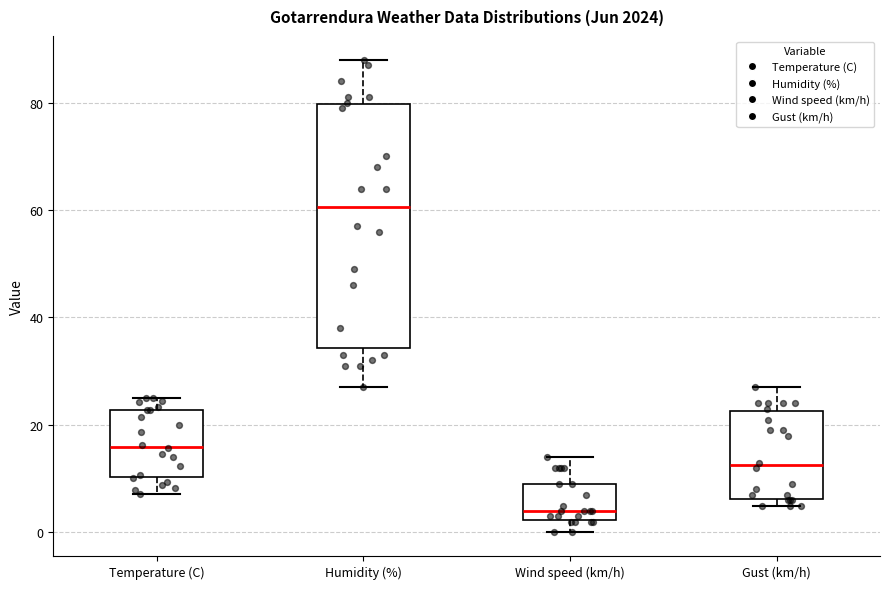

Reading left to right, transcribe this box plot: for each box, give where its median line is, the range the box spans, and where its two whiskers end, as read against the y-axis. The values are not printed on the chart, so give them approximately, as read against the axis.

Temperature (C): median 16, box 10 to 22, whiskers 8 to 26
Humidity (%): median 60, box 34 to 80, whiskers 28 to 88
Wind speed (km/h): median 4, box 2 to 10, whiskers 0 to 14
Gust (km/h): median 12, box 6 to 22, whiskers 6 (just below the box's lower edge) to 28